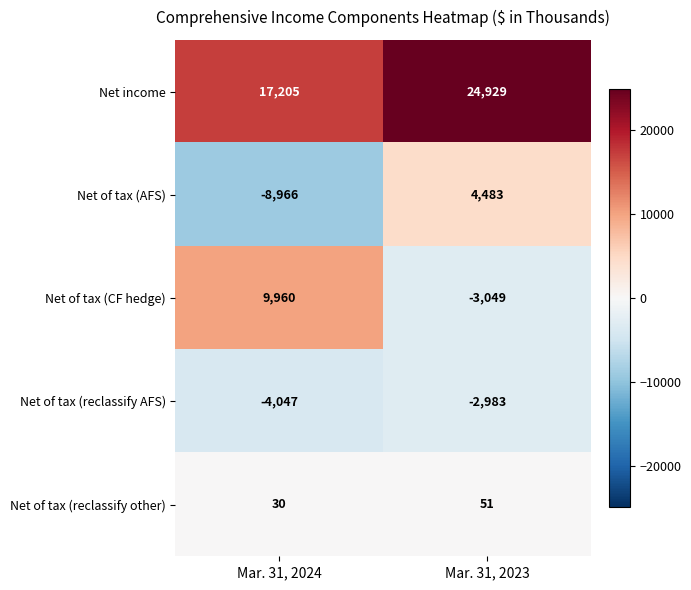

The value of Net of tax (reclassify other) at Mar. 31, 2023 is 84. True or false?

False